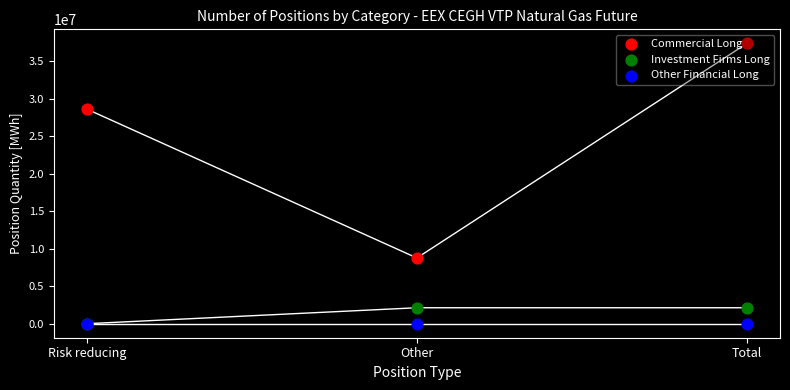

Is the value of Investment Firms Long at Other greater than the value of Other Financial Long at Total?

Yes